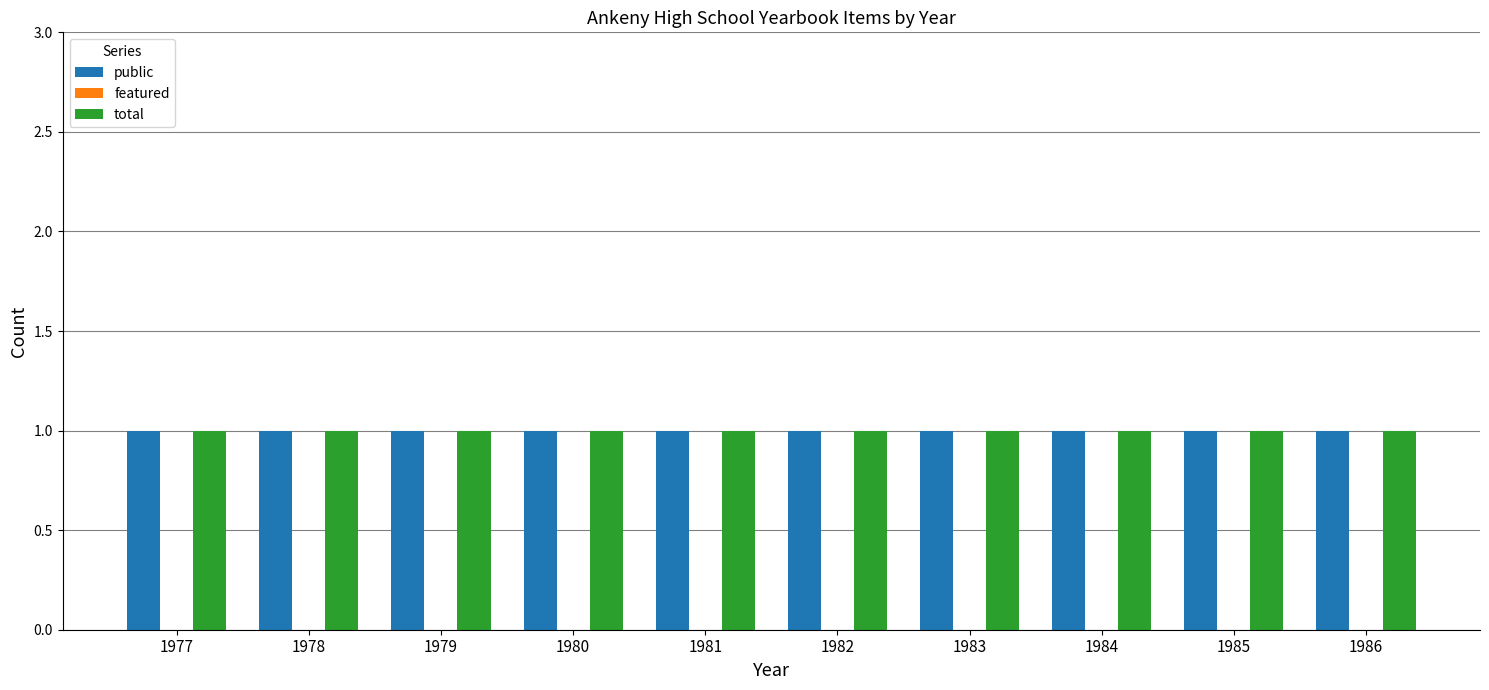

Count the number of categories in the chart.

10